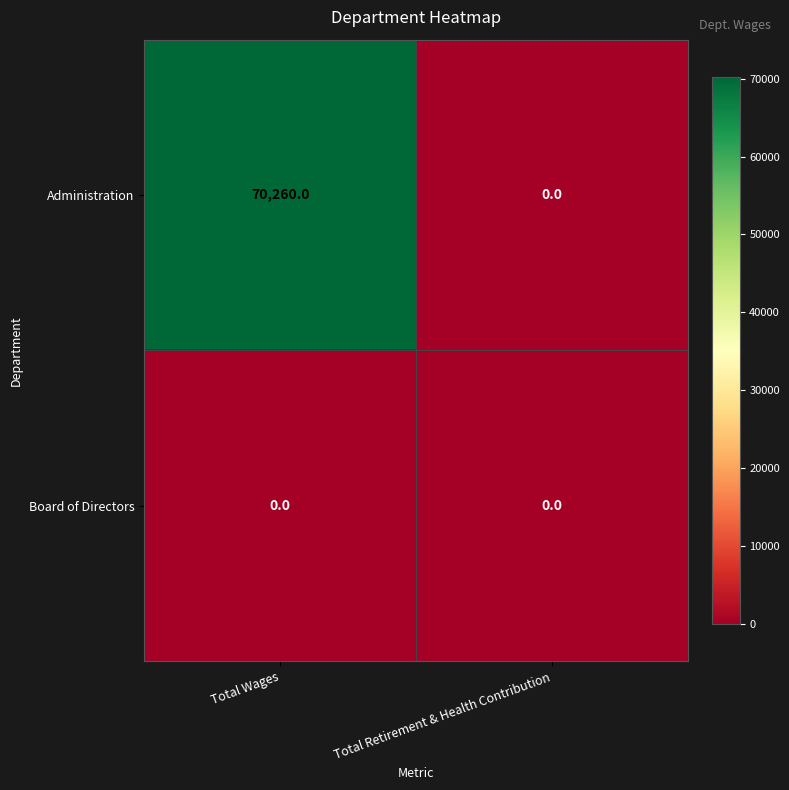

At which category is the sum across all series the highest?

Total Wages